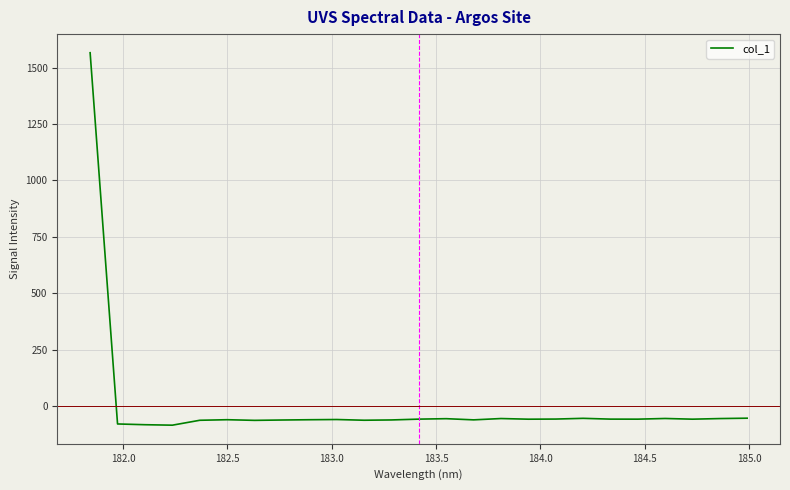

What is the greatest value displayed?

1565.7